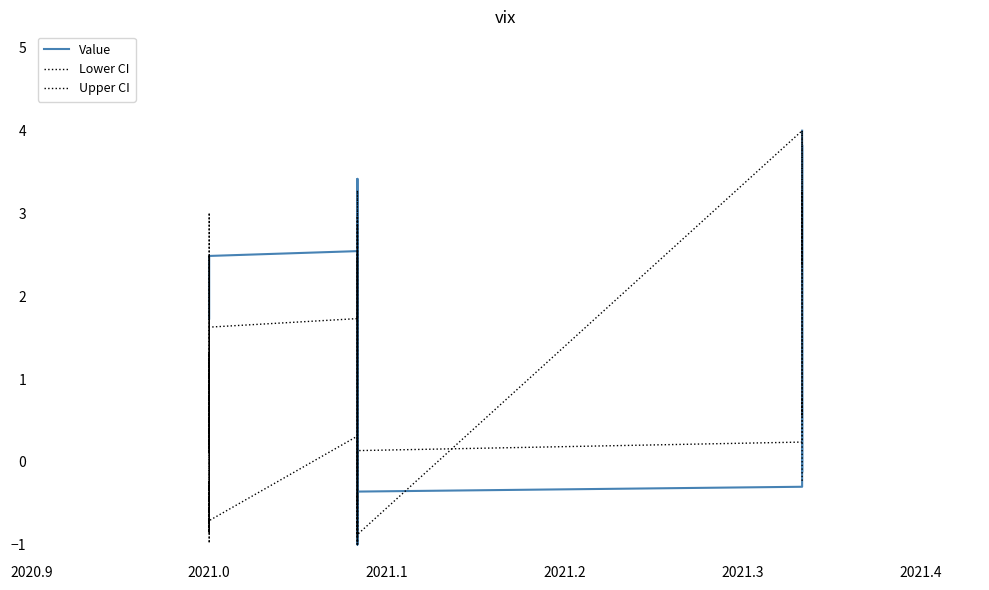

What is the minimum value shown in the chart?

-1.0